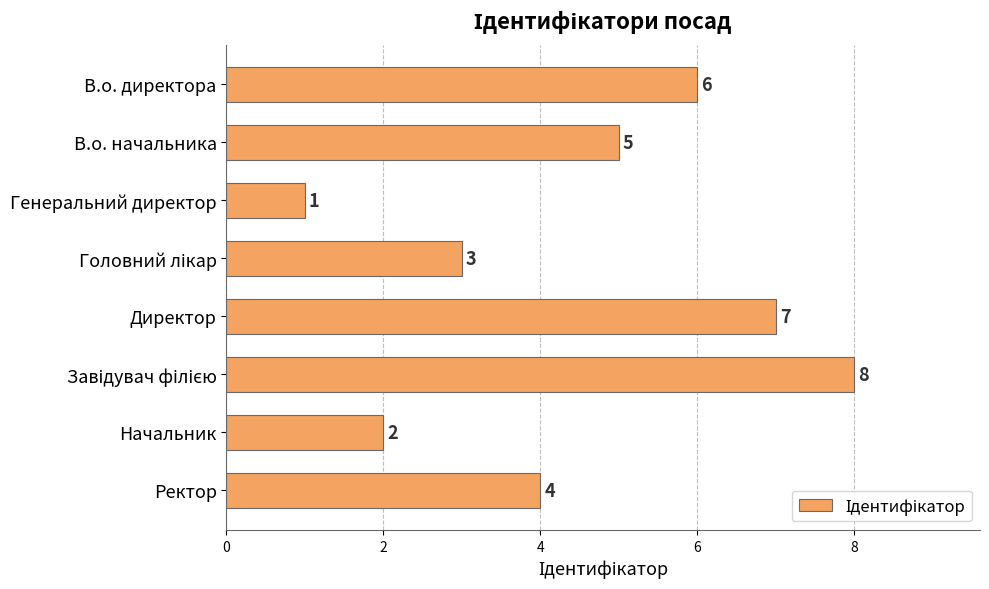

What is the sum of all values?

36